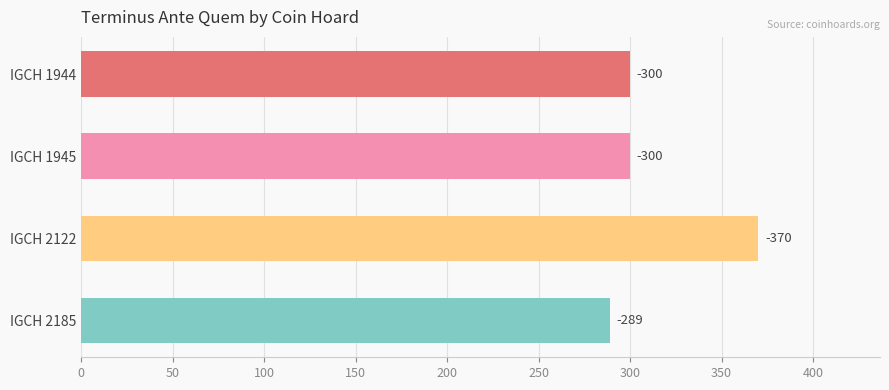

Does the chart contain any negative values?

No